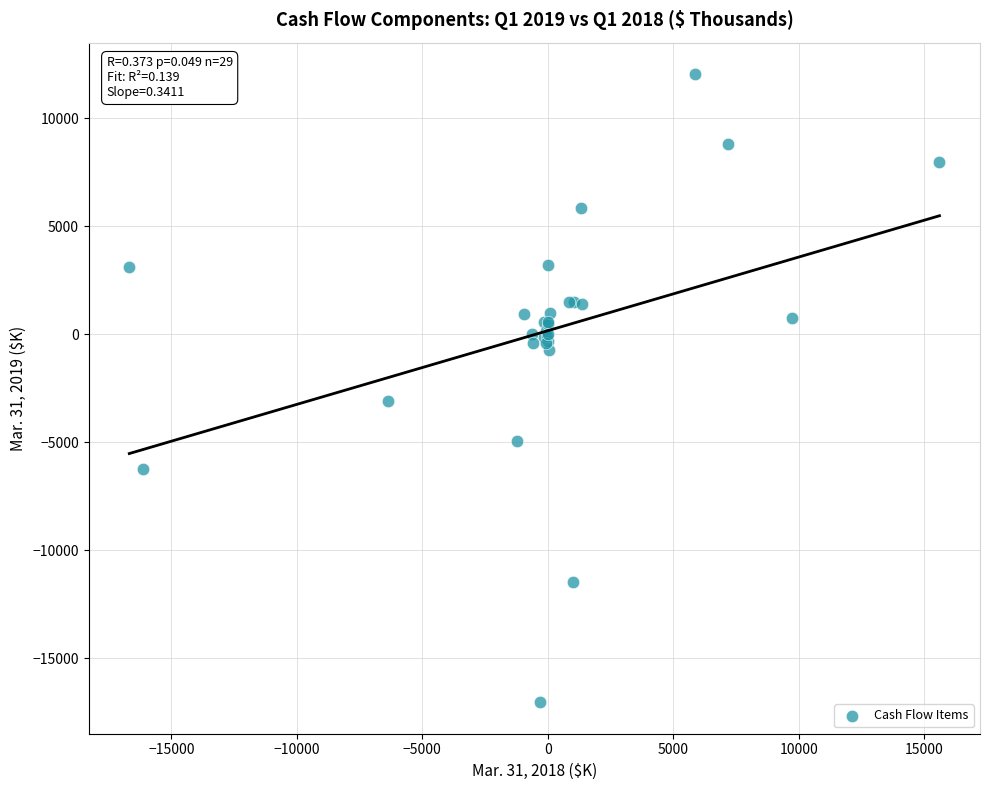

What Y value in the scatter plot is closest to -2495?

-3110